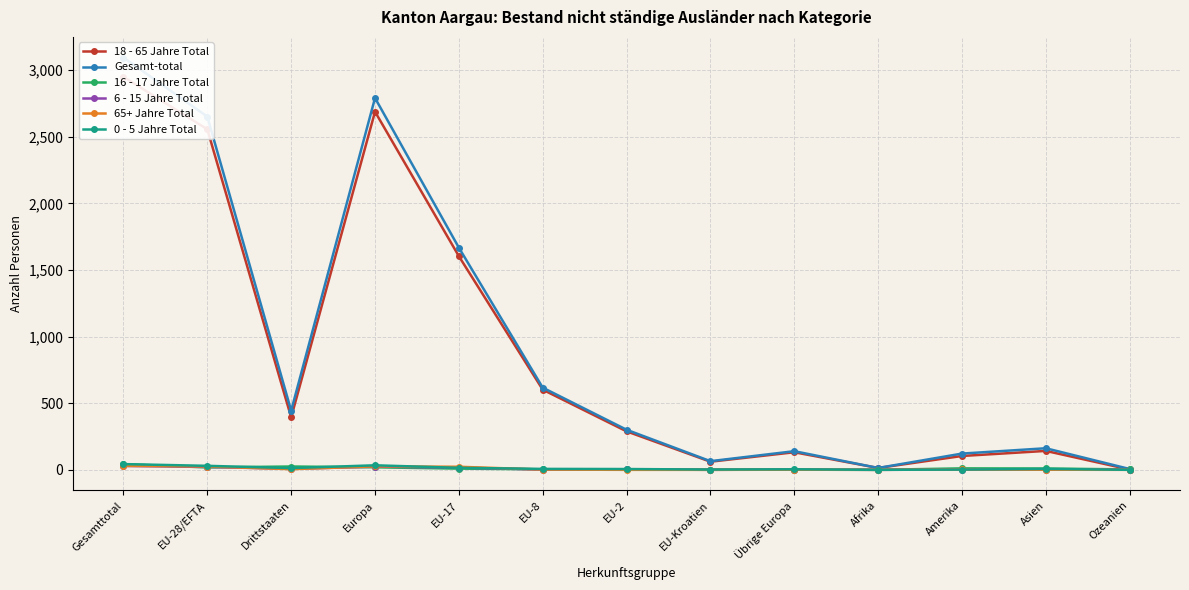

What is the maximum value shown in the chart?

3096